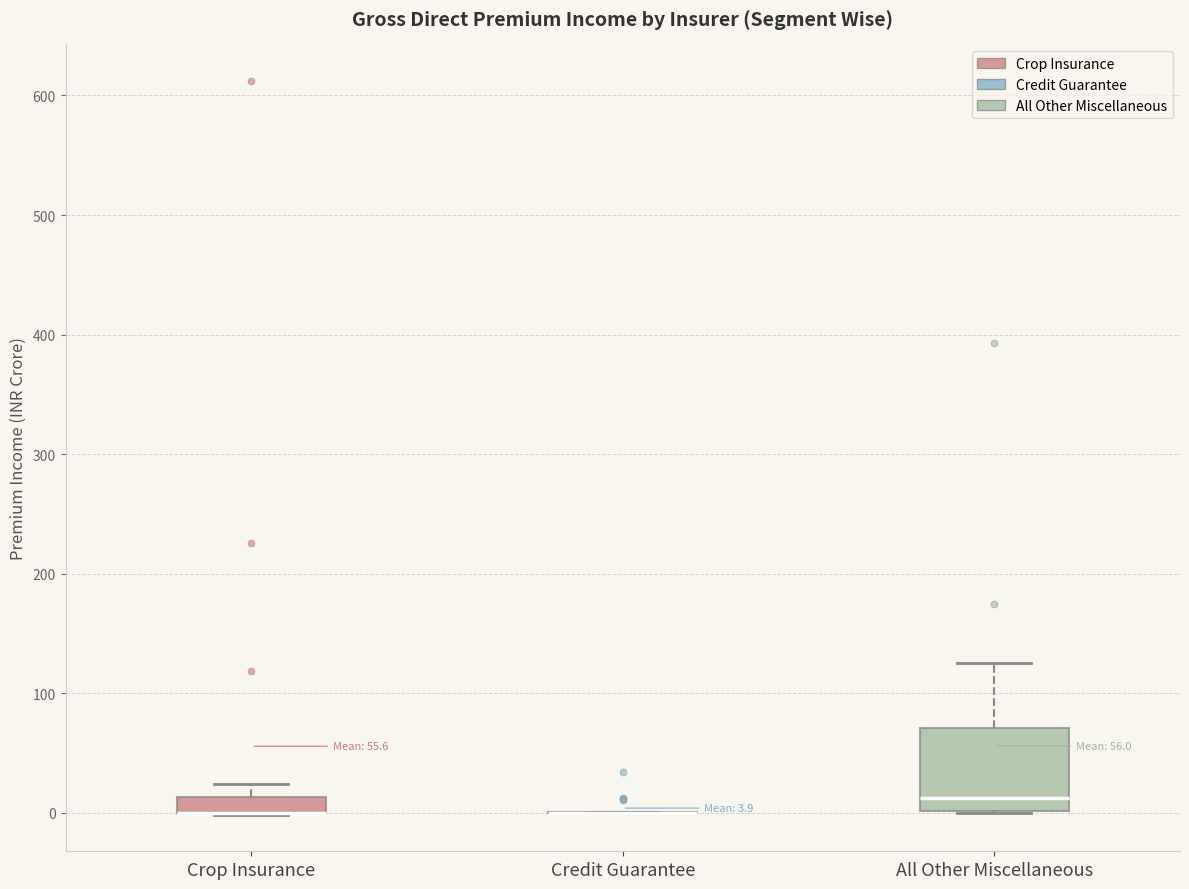

Which box is the tallest, from its lower edge to its upper edge?

All Other Miscellaneous